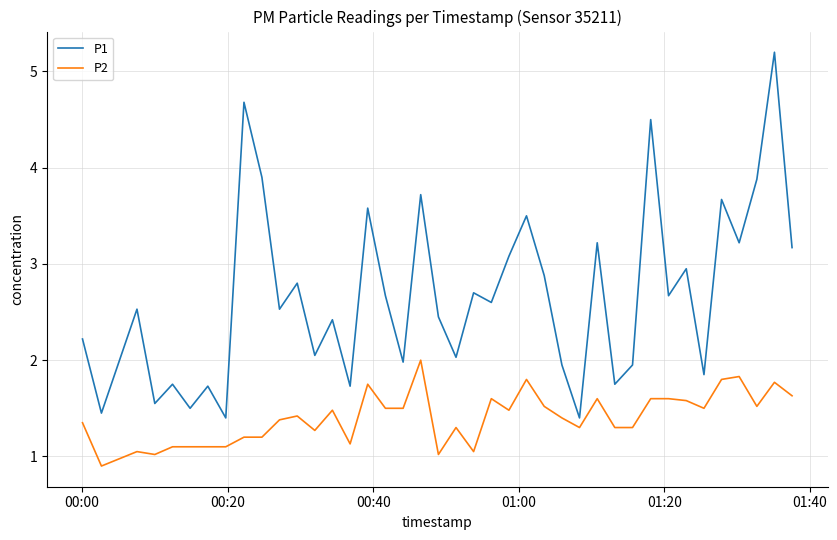

True or false: P1 and P2 intersect in this chart.

False